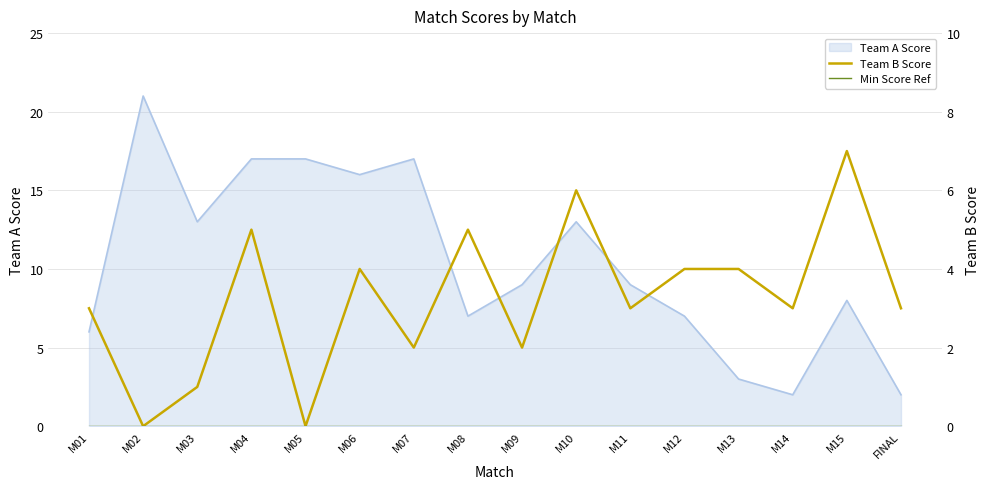

What is the value of the Team B Score point at the 10th from the left?

6